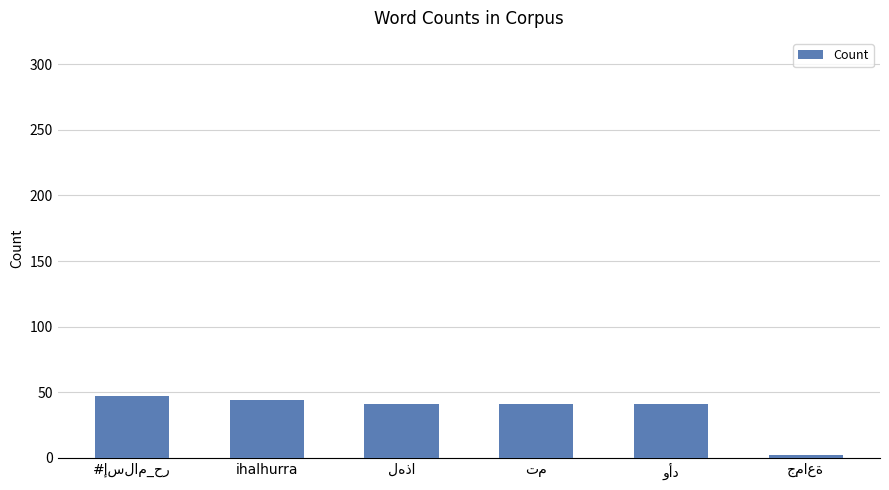

What is the greatest value displayed?

47